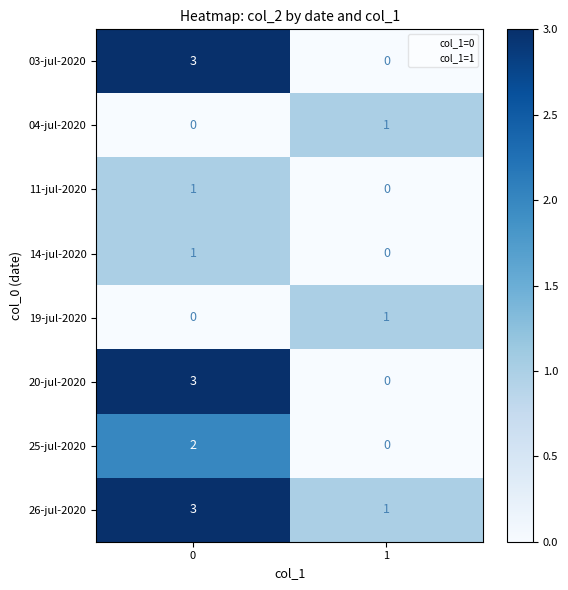

True or false: 25-jul-2020 has a value of 2 at 0.

True